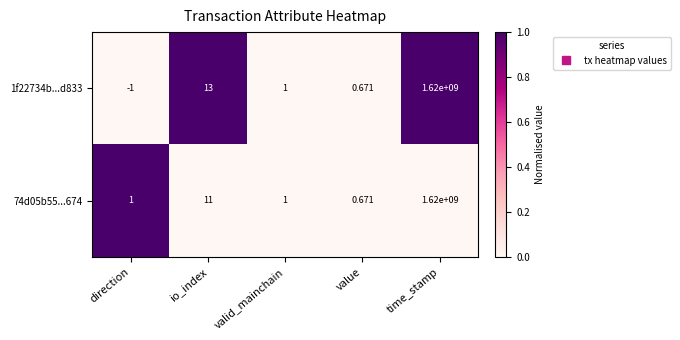

Between direction and time_stamp, which series saw the biggest shift?

1f22734b...d833